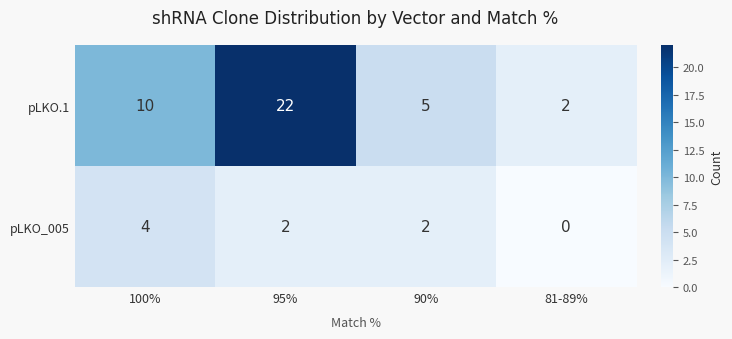

The pLKO_005 series shows -2 at 81-89%. True or false?

False